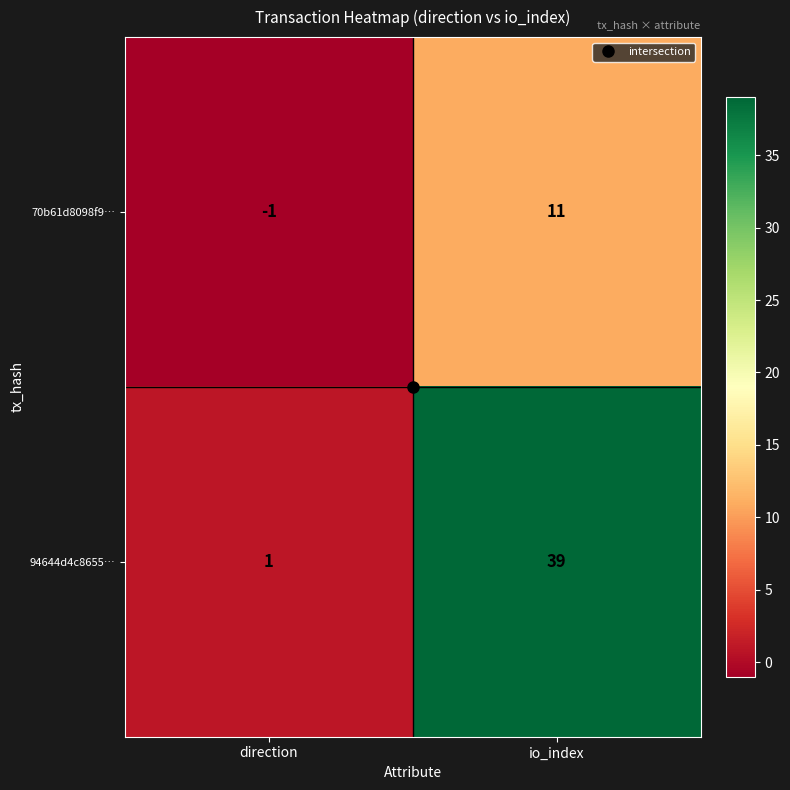

Which series has the widest spread of values?

94644d4c8655…